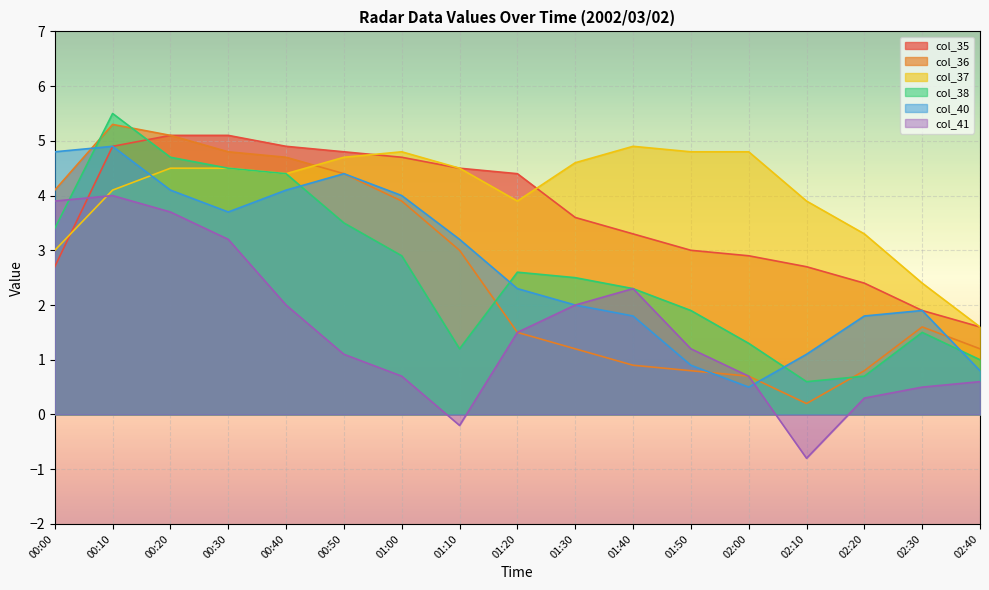

What is the label of the 14th point from the left?

02:10